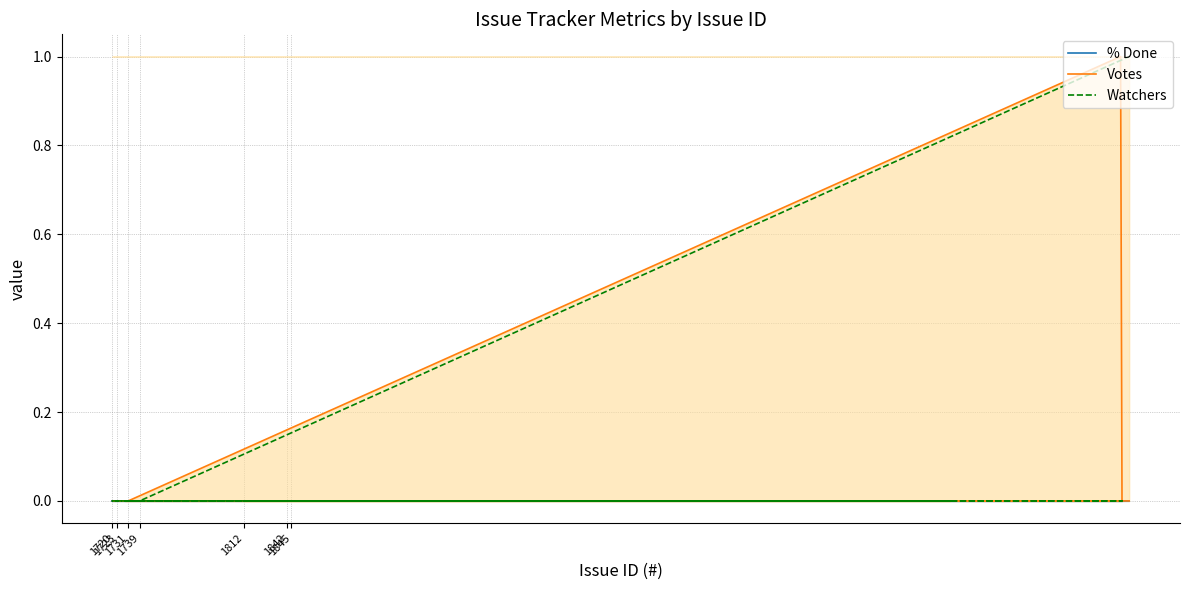

How many values in the Votes series exceed 0?

1